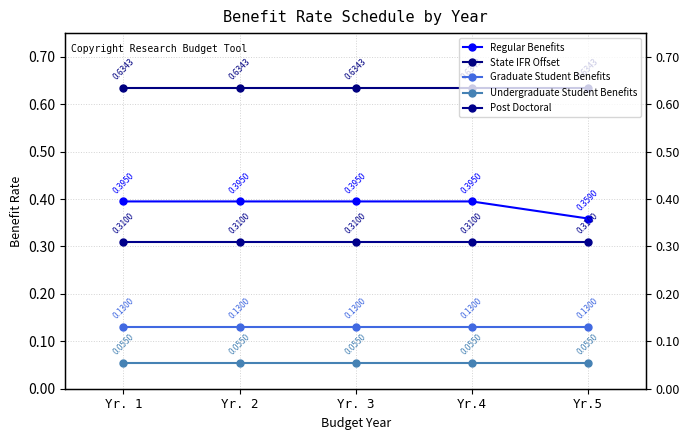

What is the label of the 4th point from the right?

Yr. 2